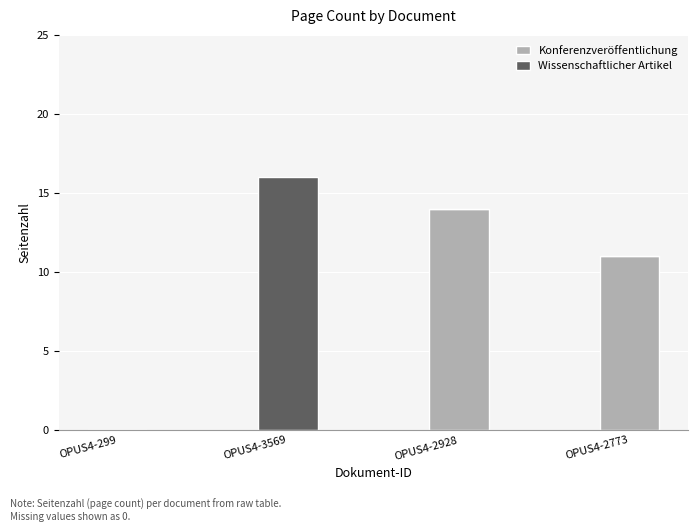

What is the difference between the Konferenzveröffentlichung values at OPUS4-2773 and OPUS4-3569?

11